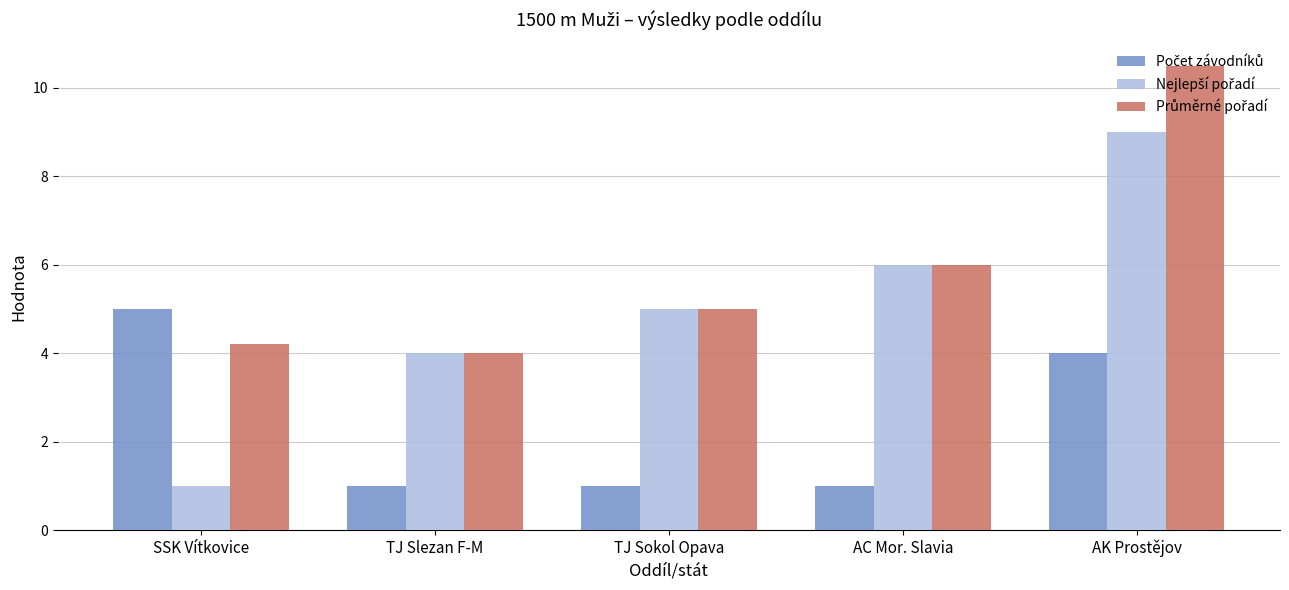

At which category does the chart reach its peak across all series?

AK Prostějov